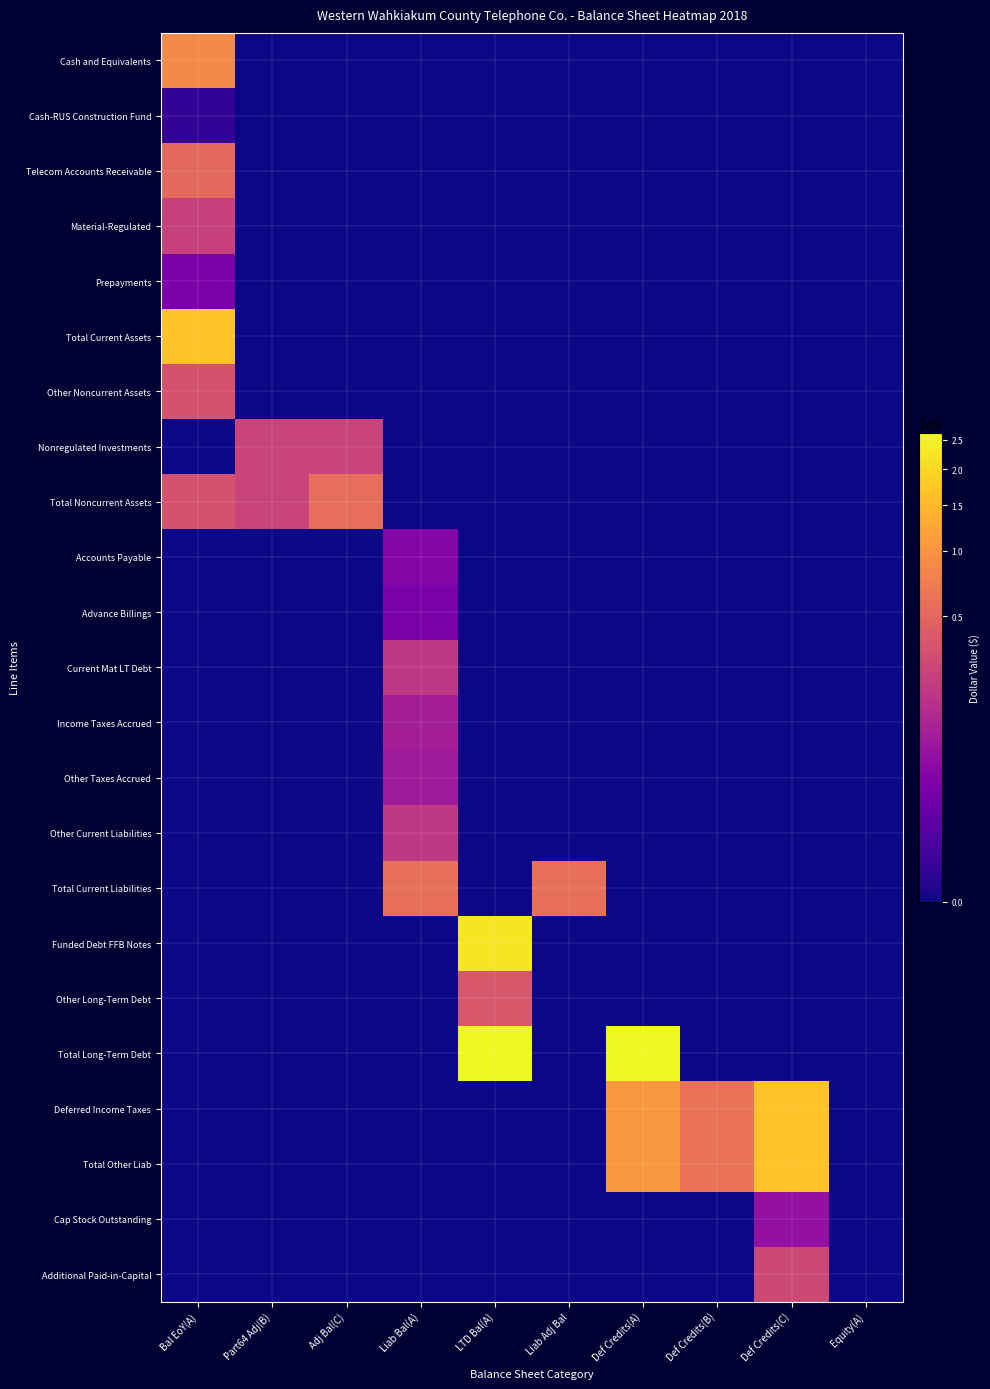

Reading left to right, list all the values displayed in this chart.

Cash and Equivalents: Bal EoY(A)=886804	Part64 Adj(B)=0	Adj Bal(C)=0	Liab Bal(A)=0	LTD Bal(A)=0	Liab Adj Bal=0	Def Credits(A)=0	Def Credits(B)=0	Def Credits(C)=0	Equity(A)=0
Cash-RUS Construction Fund: Bal EoY(A)=285	Part64 Adj(B)=0	Adj Bal(C)=0	Liab Bal(A)=0	LTD Bal(A)=0	Liab Adj Bal=0	Def Credits(A)=0	Def Credits(B)=0	Def Credits(C)=0	Equity(A)=0
Telecom Accounts Receivable: Bal EoY(A)=520745	Part64 Adj(B)=0	Adj Bal(C)=0	Liab Bal(A)=0	LTD Bal(A)=0	Liab Adj Bal=0	Def Credits(A)=0	Def Credits(B)=0	Def Credits(C)=0	Equity(A)=0
Material-Regulated: Bal EoY(A)=223445	Part64 Adj(B)=0	Adj Bal(C)=0	Liab Bal(A)=0	LTD Bal(A)=0	Liab Adj Bal=0	Def Credits(A)=0	Def Credits(B)=0	Def Credits(C)=0	Equity(A)=0
Prepayments: Bal EoY(A)=23873	Part64 Adj(B)=0	Adj Bal(C)=0	Liab Bal(A)=0	LTD Bal(A)=0	Liab Adj Bal=0	Def Credits(A)=0	Def Credits(B)=0	Def Credits(C)=0	Equity(A)=0
Total Current Assets: Bal EoY(A)=1655152	Part64 Adj(B)=0	Adj Bal(C)=0	Liab Bal(A)=0	LTD Bal(A)=0	Liab Adj Bal=0	Def Credits(A)=0	Def Credits(B)=0	Def Credits(C)=0	Equity(A)=0
Other Noncurrent Assets: Bal EoY(A)=338762	Part64 Adj(B)=0	Adj Bal(C)=0	Liab Bal(A)=0	LTD Bal(A)=0	Liab Adj Bal=0	Def Credits(A)=0	Def Credits(B)=0	Def Credits(C)=0	Equity(A)=0
Nonregulated Investments: Bal EoY(A)=0	Part64 Adj(B)=241416	Adj Bal(C)=241416	Liab Bal(A)=0	LTD Bal(A)=0	Liab Adj Bal=0	Def Credits(A)=0	Def Credits(B)=0	Def Credits(C)=0	Equity(A)=0
Total Noncurrent Assets: Bal EoY(A)=338762	Part64 Adj(B)=241416	Adj Bal(C)=580178	Liab Bal(A)=0	LTD Bal(A)=0	Liab Adj Bal=0	Def Credits(A)=0	Def Credits(B)=0	Def Credits(C)=0	Equity(A)=0
Accounts Payable: Bal EoY(A)=0	Part64 Adj(B)=0	Adj Bal(C)=0	Liab Bal(A)=34718	LTD Bal(A)=0	Liab Adj Bal=0	Def Credits(A)=0	Def Credits(B)=0	Def Credits(C)=0	Equity(A)=0
Advance Billings: Bal EoY(A)=0	Part64 Adj(B)=0	Adj Bal(C)=0	Liab Bal(A)=21105	LTD Bal(A)=0	Liab Adj Bal=0	Def Credits(A)=0	Def Credits(B)=0	Def Credits(C)=0	Equity(A)=0
Current Mat LT Debt: Bal EoY(A)=0	Part64 Adj(B)=0	Adj Bal(C)=0	Liab Bal(A)=185100	LTD Bal(A)=0	Liab Adj Bal=0	Def Credits(A)=0	Def Credits(B)=0	Def Credits(C)=0	Equity(A)=0
Income Taxes Accrued: Bal EoY(A)=0	Part64 Adj(B)=0	Adj Bal(C)=0	Liab Bal(A)=88521	LTD Bal(A)=0	Liab Adj Bal=0	Def Credits(A)=0	Def Credits(B)=0	Def Credits(C)=0	Equity(A)=0
Other Taxes Accrued: Bal EoY(A)=0	Part64 Adj(B)=0	Adj Bal(C)=0	Liab Bal(A)=76433	LTD Bal(A)=0	Liab Adj Bal=0	Def Credits(A)=0	Def Credits(B)=0	Def Credits(C)=0	Equity(A)=0
Other Current Liabilities: Bal EoY(A)=0	Part64 Adj(B)=0	Adj Bal(C)=0	Liab Bal(A)=182064	LTD Bal(A)=0	Liab Adj Bal=0	Def Credits(A)=0	Def Credits(B)=0	Def Credits(C)=0	Equity(A)=0
Total Current Liabilities: Bal EoY(A)=0	Part64 Adj(B)=0	Adj Bal(C)=0	Liab Bal(A)=587941	LTD Bal(A)=0	Liab Adj Bal=587941	Def Credits(A)=0	Def Credits(B)=0	Def Credits(C)=0	Equity(A)=0
Funded Debt FFB Notes: Bal EoY(A)=0	Part64 Adj(B)=0	Adj Bal(C)=0	Liab Bal(A)=0	LTD Bal(A)=2245325	Liab Adj Bal=0	Def Credits(A)=0	Def Credits(B)=0	Def Credits(C)=0	Equity(A)=0
Other Long-Term Debt: Bal EoY(A)=0	Part64 Adj(B)=0	Adj Bal(C)=0	Liab Bal(A)=0	LTD Bal(A)=375000	Liab Adj Bal=0	Def Credits(A)=0	Def Credits(B)=0	Def Credits(C)=0	Equity(A)=0
Total Long-Term Debt: Bal EoY(A)=0	Part64 Adj(B)=0	Adj Bal(C)=0	Liab Bal(A)=0	LTD Bal(A)=2620325	Liab Adj Bal=0	Def Credits(A)=2620325	Def Credits(B)=0	Def Credits(C)=0	Equity(A)=0
Deferred Income Taxes: Bal EoY(A)=0	Part64 Adj(B)=0	Adj Bal(C)=0	Liab Bal(A)=0	LTD Bal(A)=0	Liab Adj Bal=0	Def Credits(A)=1051939	Def Credits(B)=616011	Def Credits(C)=1667950	Equity(A)=0
Total Other Liab: Bal EoY(A)=0	Part64 Adj(B)=0	Adj Bal(C)=0	Liab Bal(A)=0	LTD Bal(A)=0	Liab Adj Bal=0	Def Credits(A)=1051939	Def Credits(B)=616011	Def Credits(C)=1667950	Equity(A)=0
Cap Stock Outstanding: Bal EoY(A)=0	Part64 Adj(B)=0	Adj Bal(C)=0	Liab Bal(A)=0	LTD Bal(A)=0	Liab Adj Bal=0	Def Credits(A)=0	Def Credits(B)=0	Def Credits(C)=54171	Equity(A)=0
Additional Paid-in-Capital: Bal EoY(A)=0	Part64 Adj(B)=0	Adj Bal(C)=0	Liab Bal(A)=0	LTD Bal(A)=0	Liab Adj Bal=0	Def Credits(A)=0	Def Credits(B)=0	Def Credits(C)=279251	Equity(A)=0